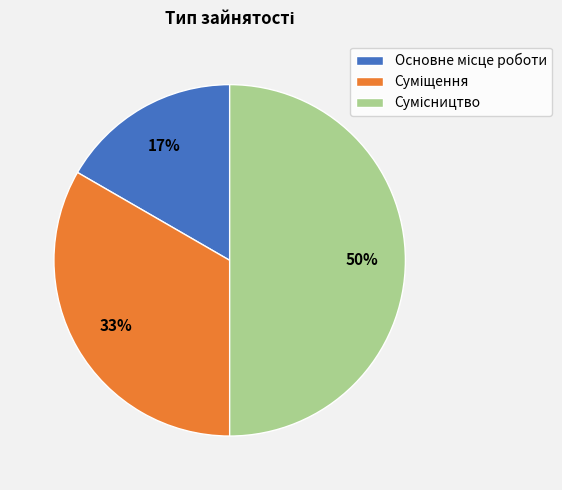

To the nearest percent, what is the average slice percentage?

33%